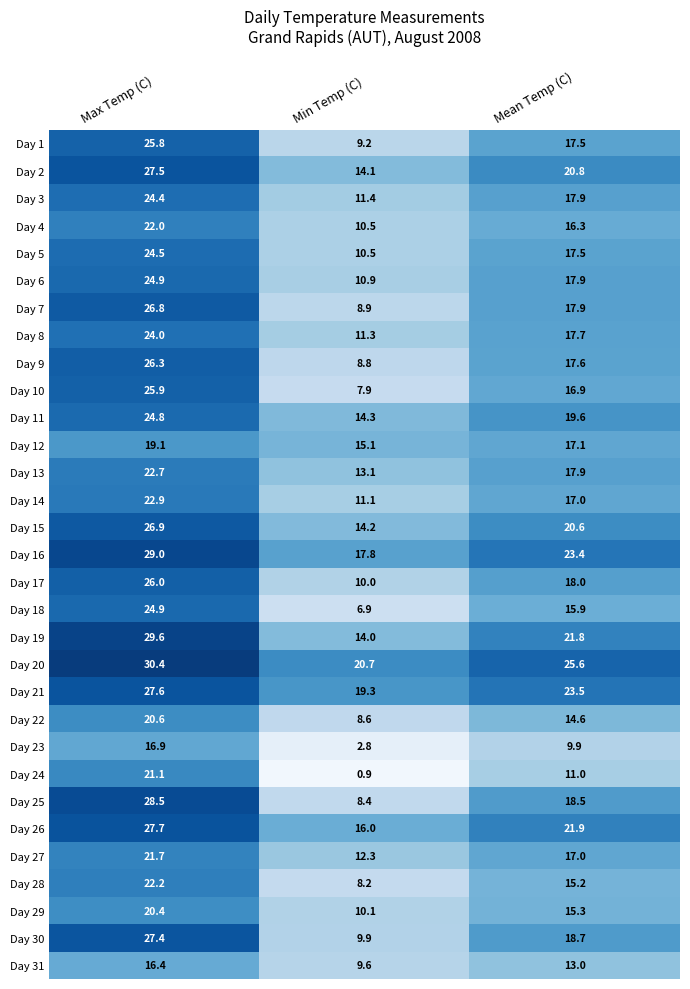

The Day 2 series shows 27.5 at Max Temp (C). True or false?

True